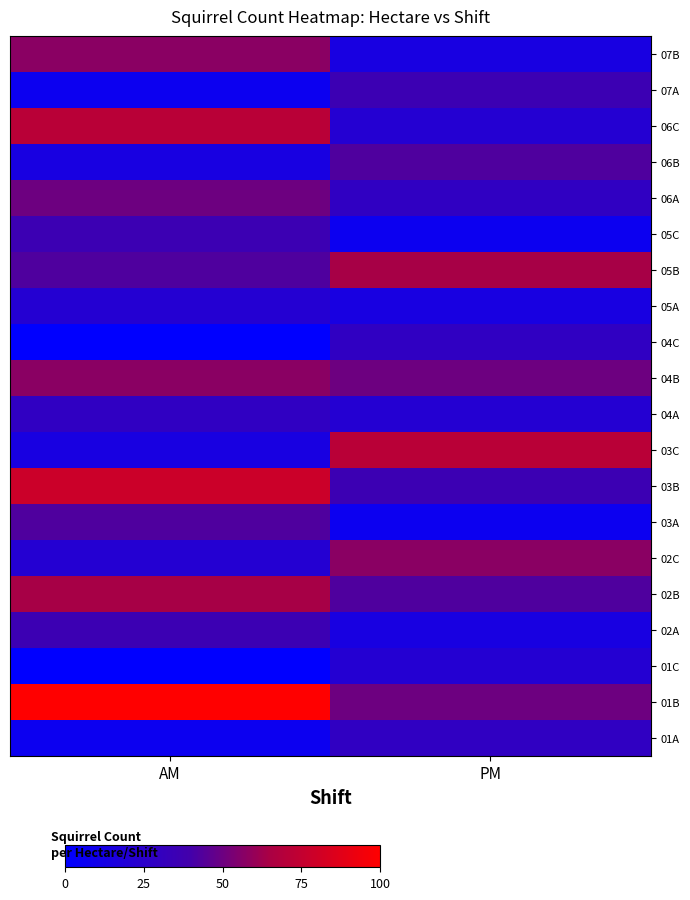

Which has a higher value, AM or PM?

PM